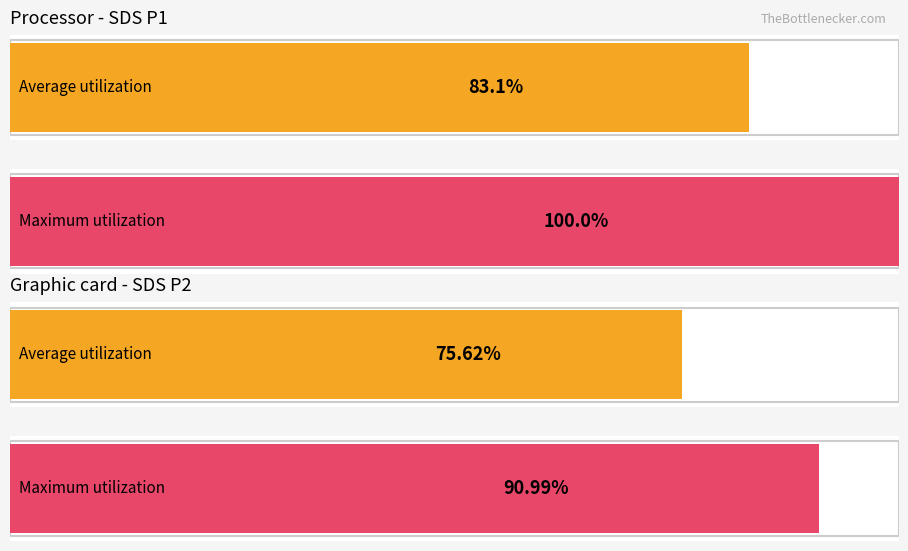

How many bars are there in each group?

2